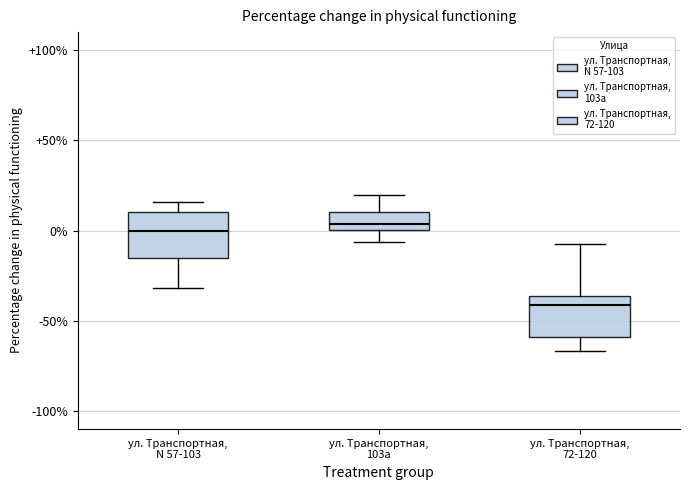

Where is the upper edge of the box for ул. Транспортная, N 57-103 on the y-axis? The values are not printed on the chart, so give them approximately, as read against the axis.

10